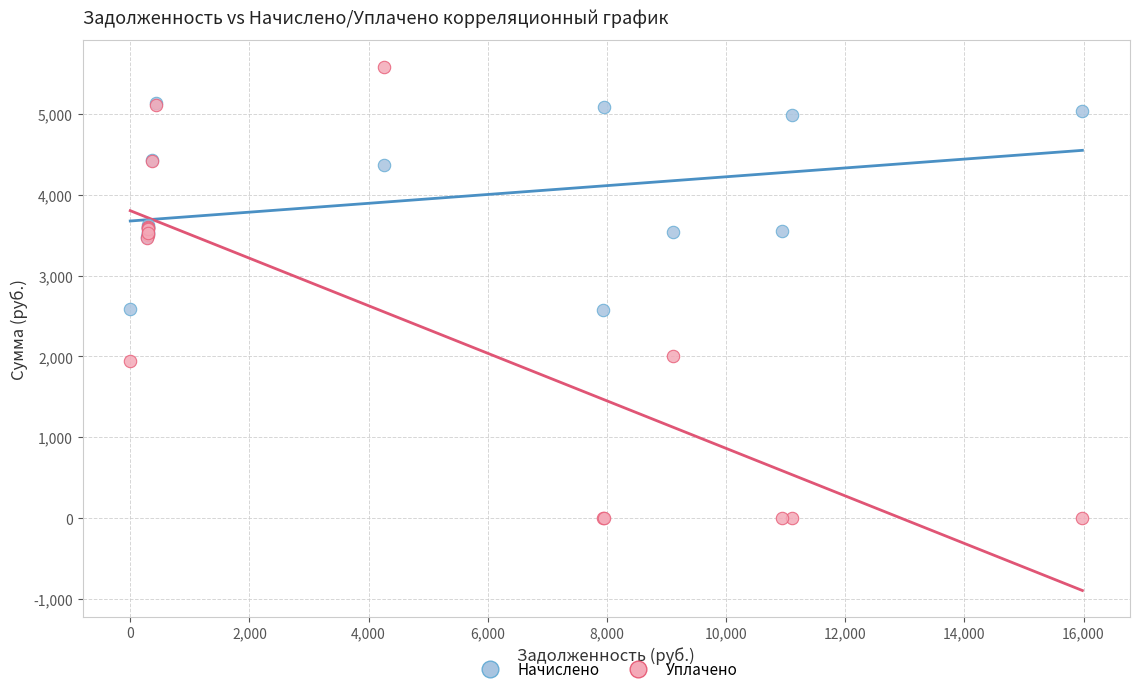

Which series contains the lowest Y value?

Уплачено